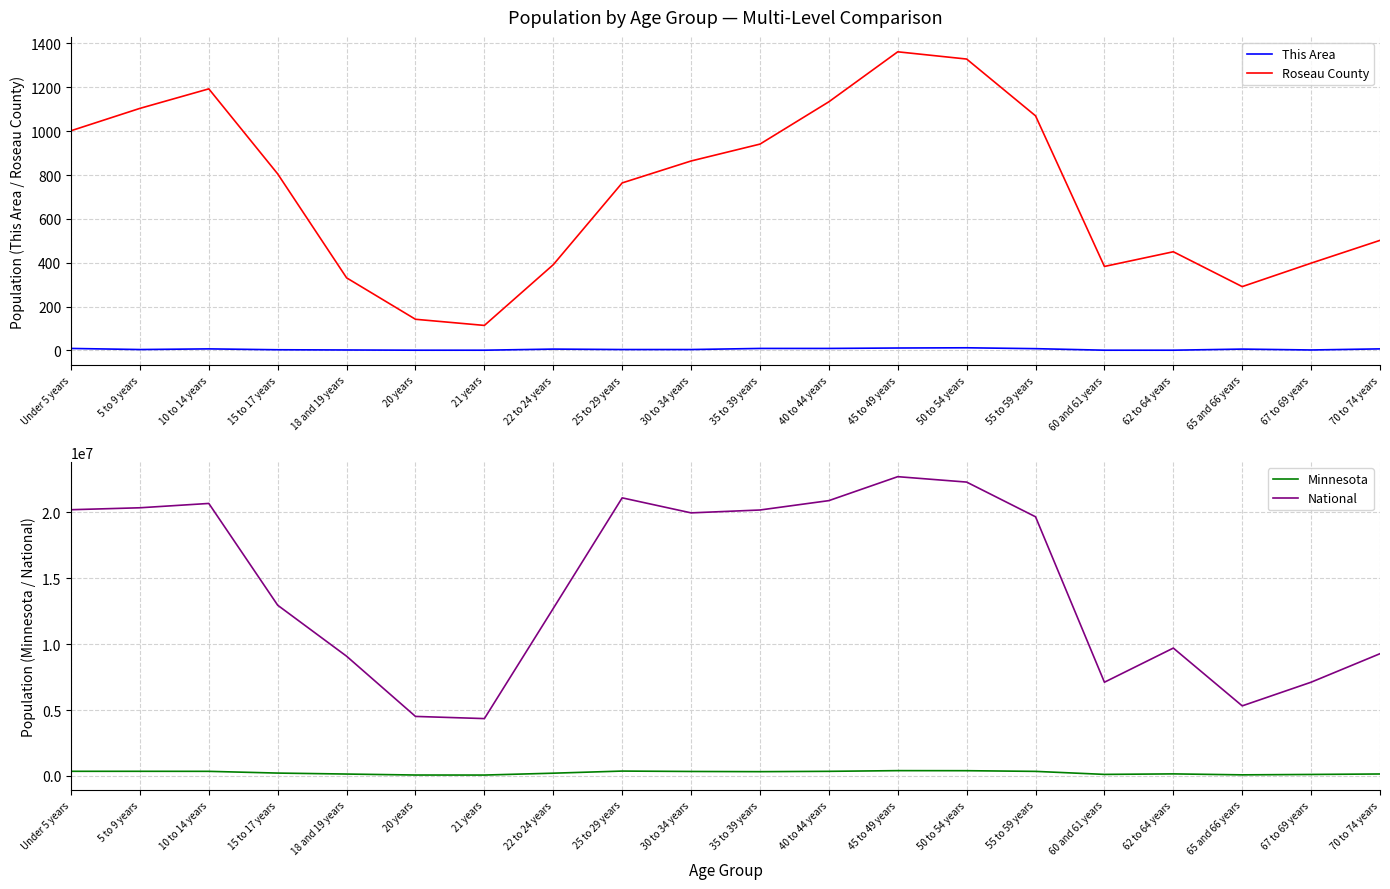

True or false: This Area and Roseau County cross at least once.

False